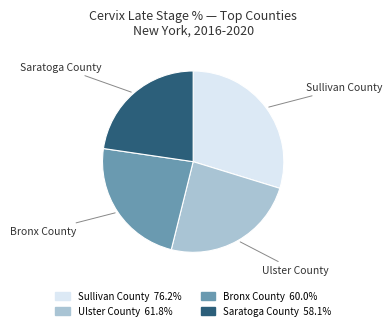

Count the number of slices in the pie.

4